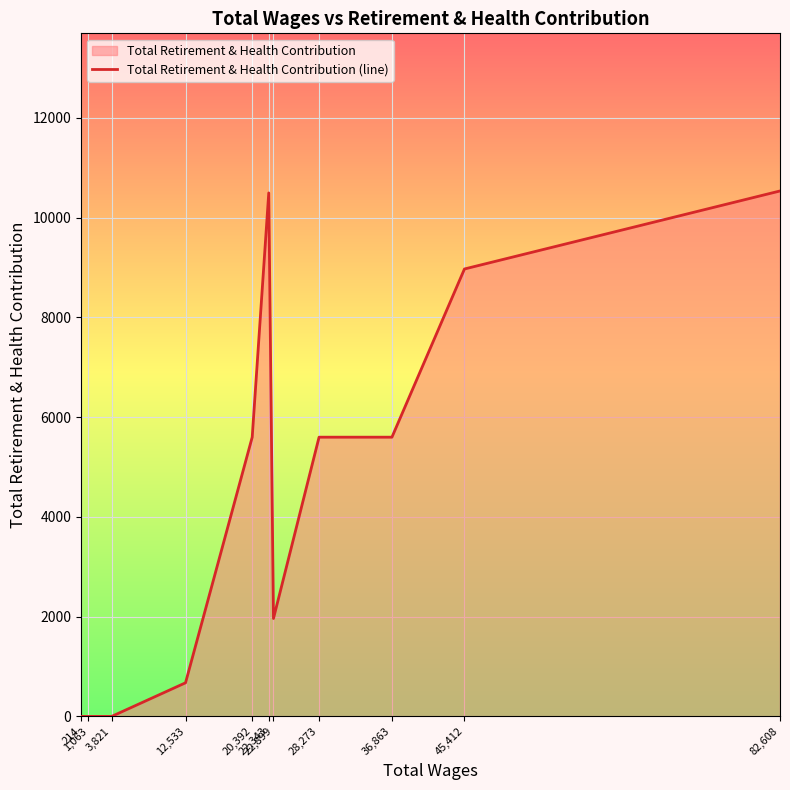

Which has a higher value, 20,392 or 22,899?

20,392